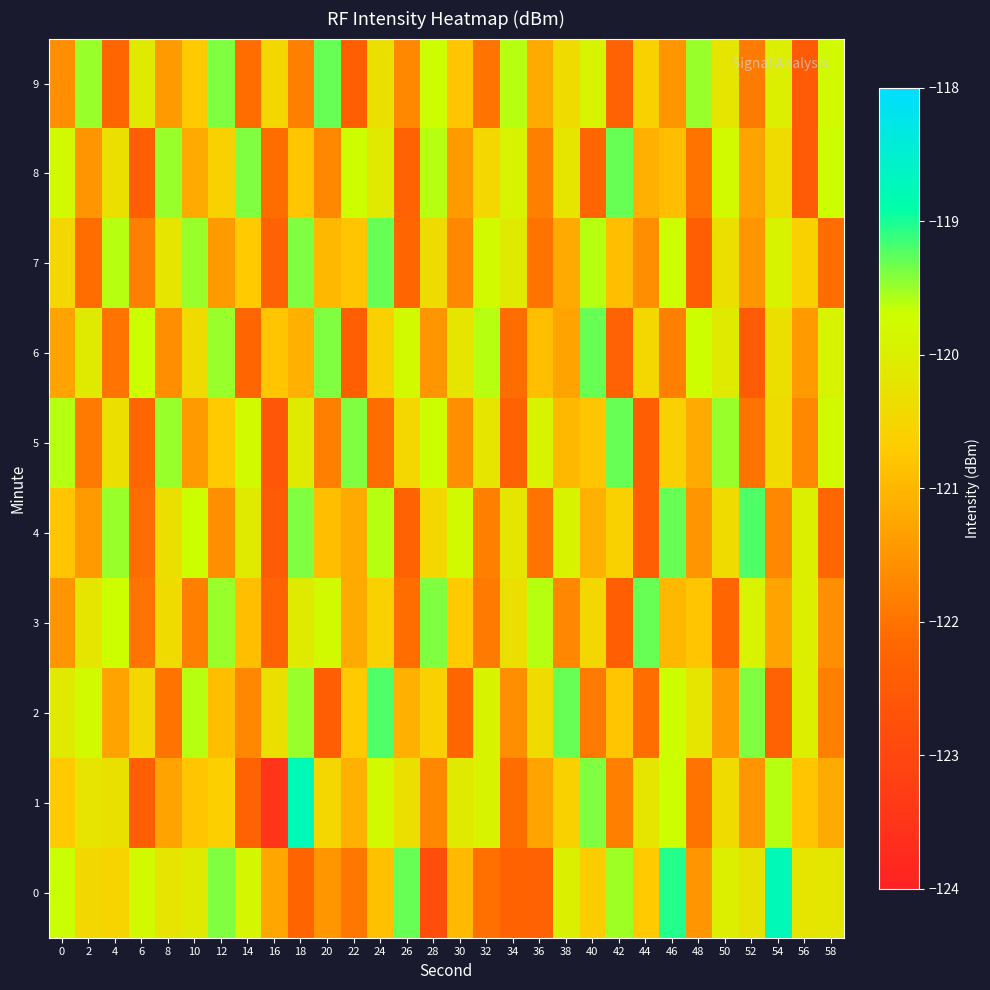

Rank the series by their maximum value, from lowest to highest.

3, 5, 6, 7, 8, 9, 2, 4, 0, 1